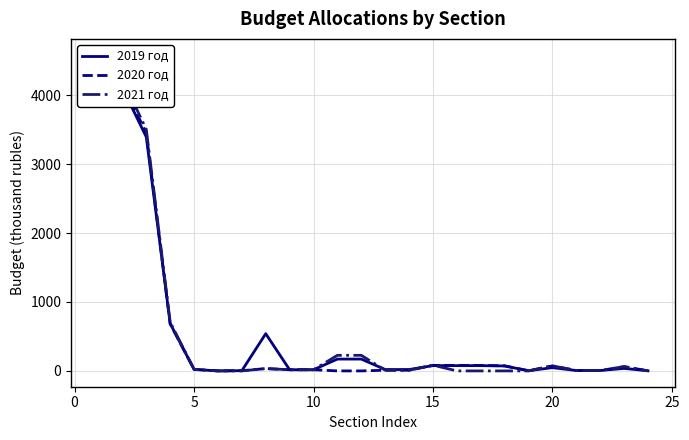

What is the total value across all series at 5?

66.0